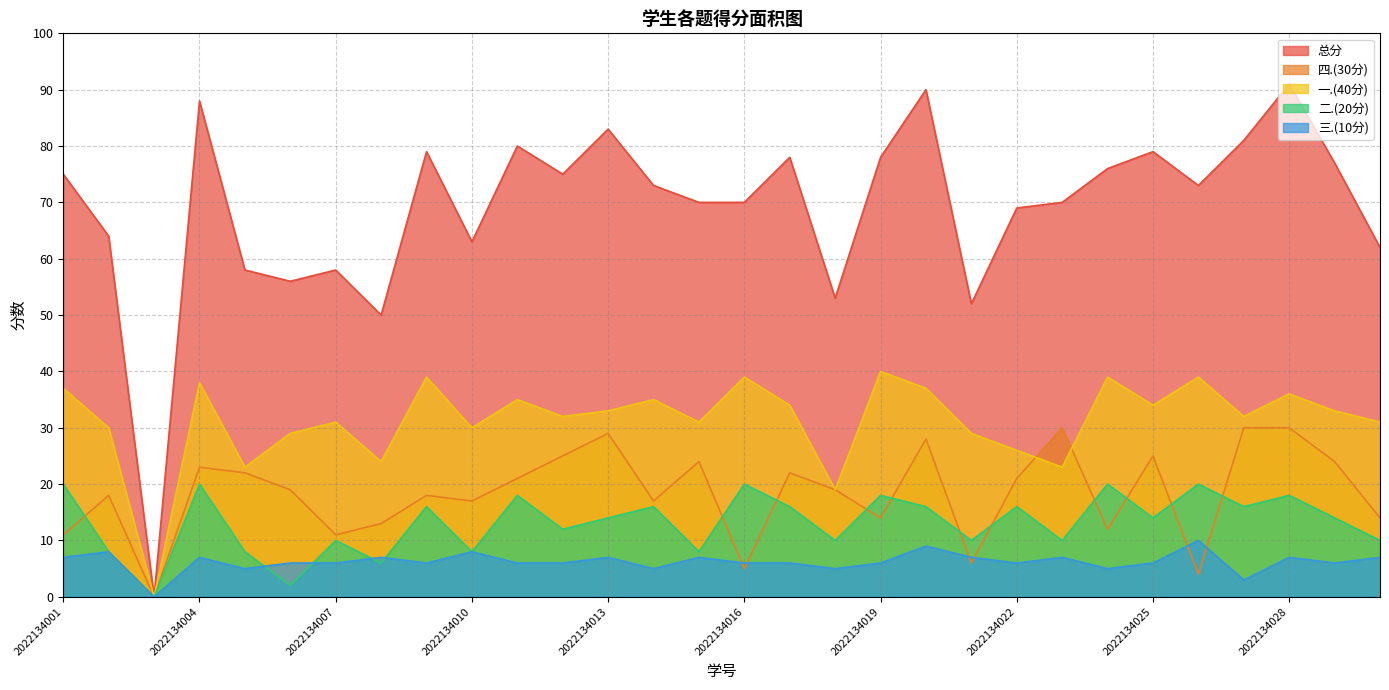

In 一.(40分), how many points are lower than both neighbors (excluding endpoints)?

10